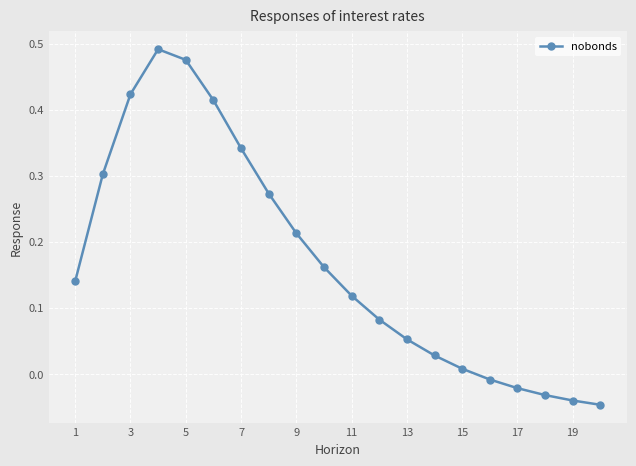

True or false: the data has more than 2 interior local peaks.

False